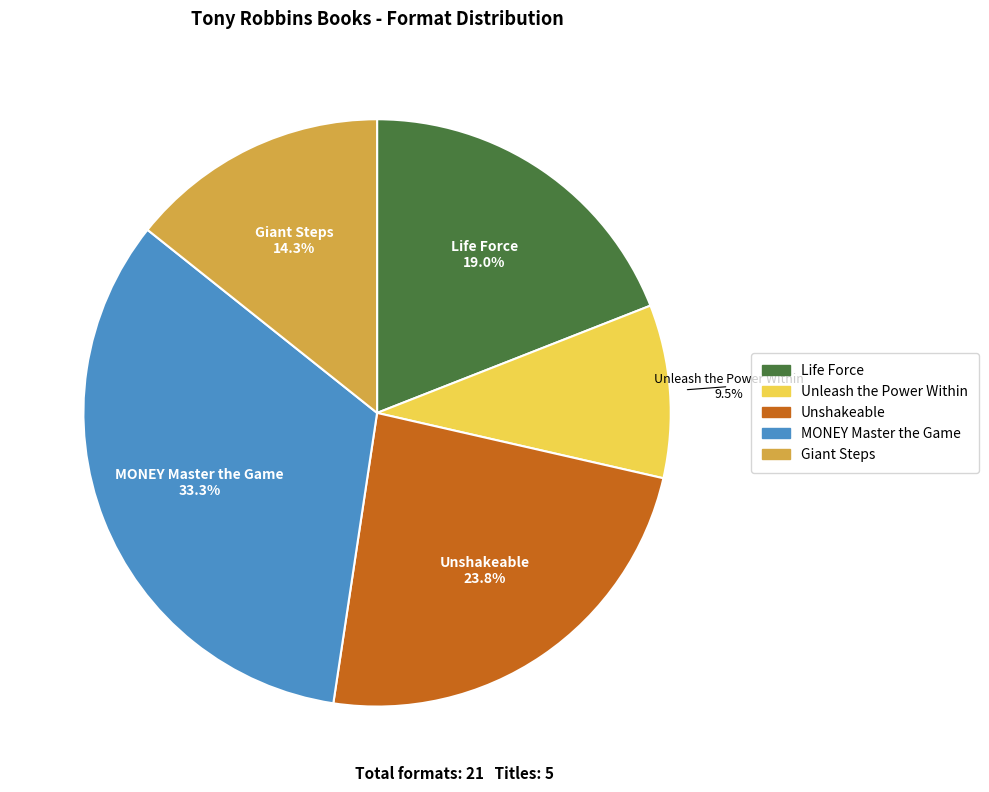

Approximately how many times larger is the value at Life Force compared to Unleash the Power Within?

2.0